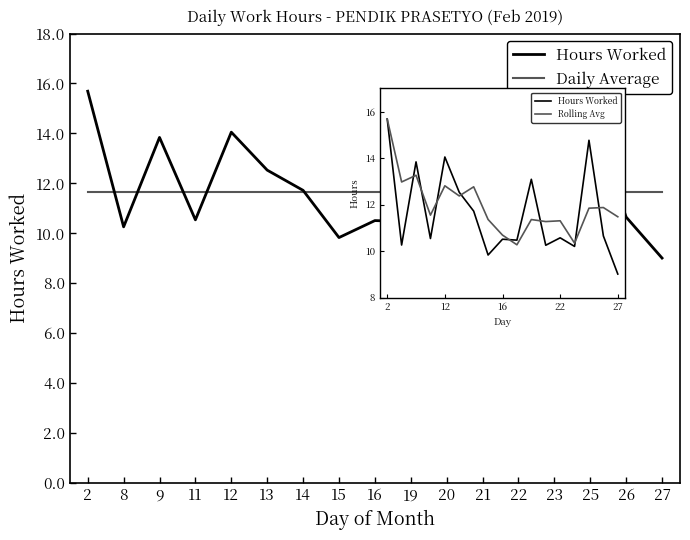

What are all the series names shown in the legend?

Hours Worked, Daily Average, Rolling Avg